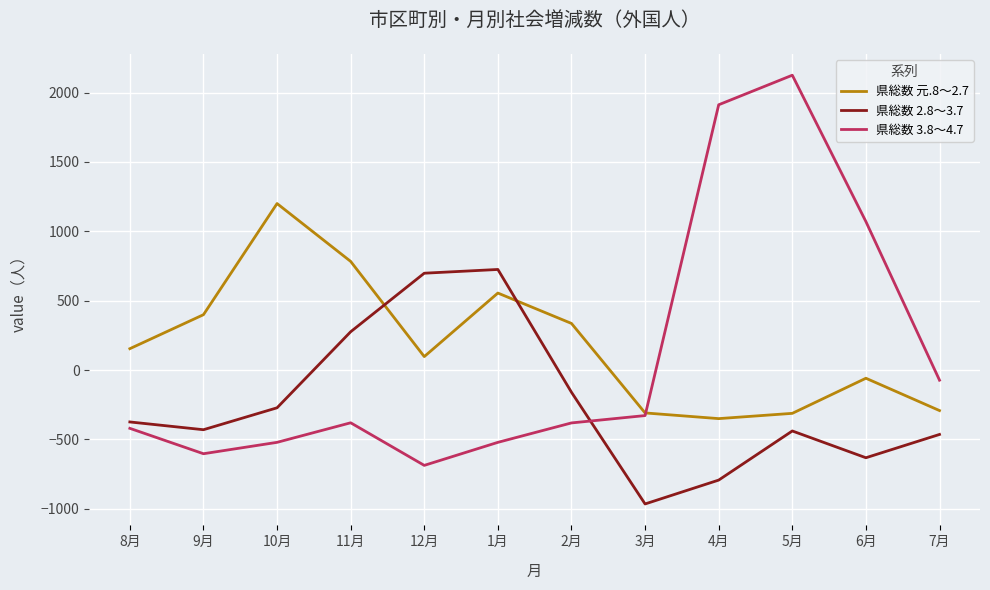

Which series changed the most between 8月 and 3月?

県総数 2.8～3.7